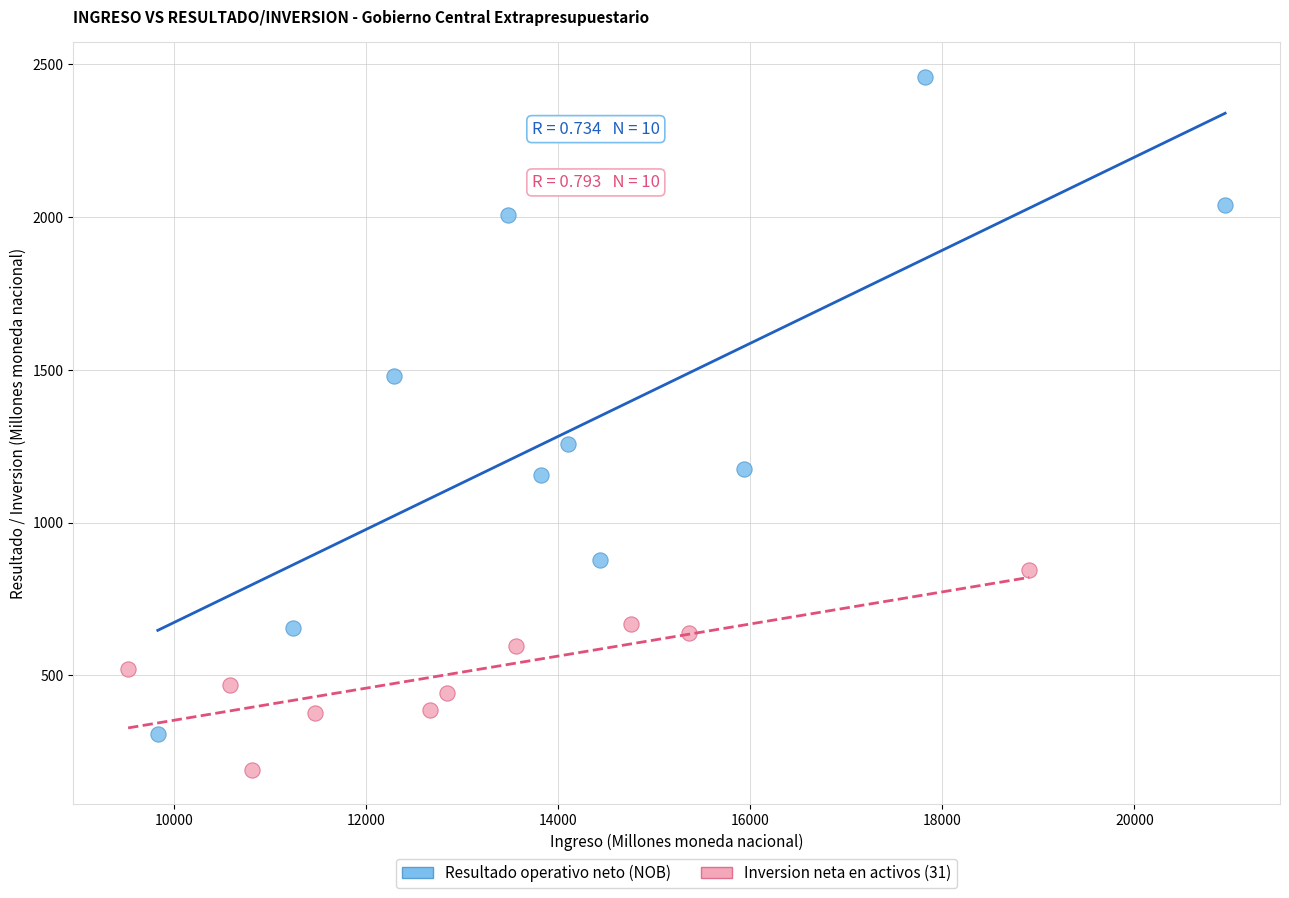

Which series contains the lowest Y value?

Inversion neta en activos (31)